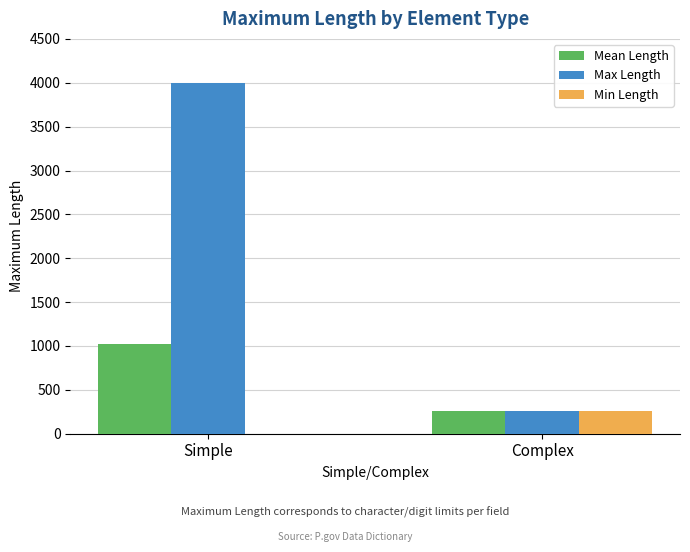

What is the greatest value displayed?

4000.0